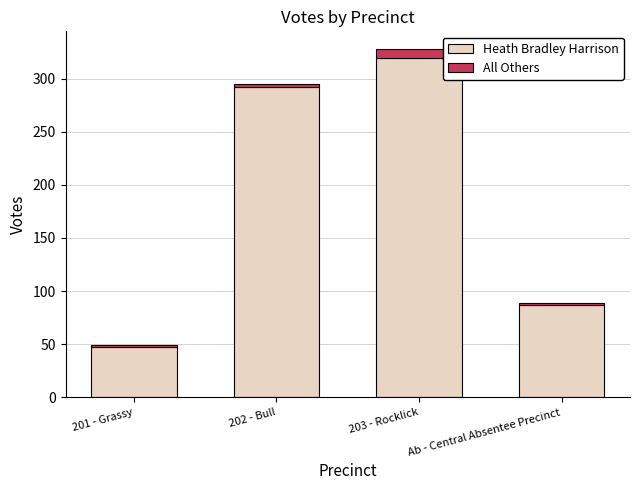

Where is Heath Bradley Harrison nearest to the value 183?

Ab - Central Absentee Precinct